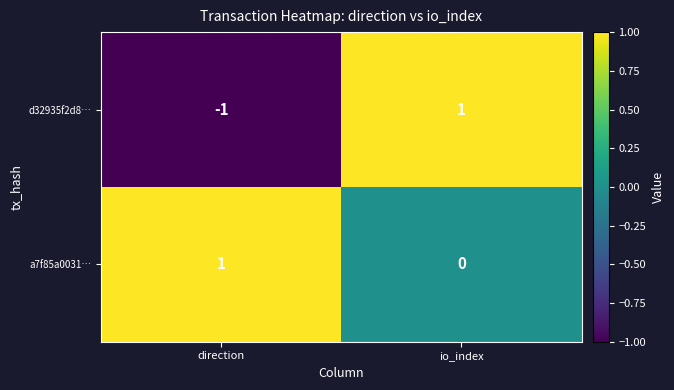

What is the smallest value displayed?

-1